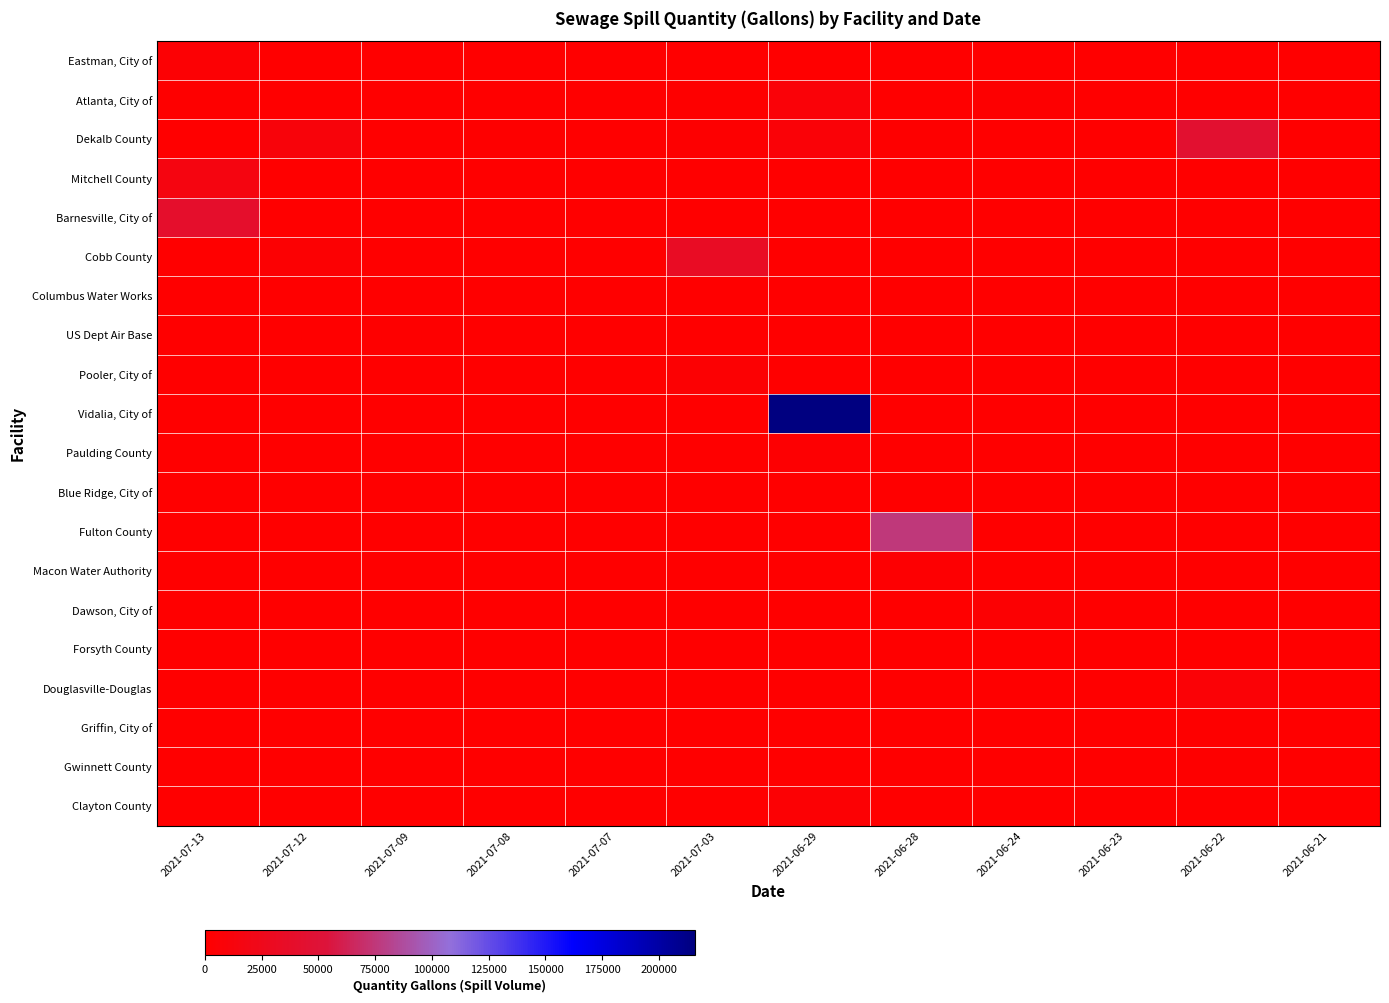

Reading right to left, what are all the values shown in this chart?

Eastman, City of: 2021-06-21=0	2021-06-22=0	2021-06-23=0	2021-06-24=0	2021-06-28=0	2021-06-29=0	2021-07-03=0	2021-07-07=0	2021-07-08=0	2021-07-09=0	2021-07-12=0	2021-07-13=4500
Atlanta, City of: 2021-06-21=0	2021-06-22=0	2021-06-23=0	2021-06-24=2180	2021-06-28=580	2021-06-29=8160	2021-07-03=1350	2021-07-07=0	2021-07-08=720	2021-07-09=825	2021-07-12=0	2021-07-13=990
Dekalb County: 2021-06-21=0	2021-06-22=44700	2021-06-23=45	2021-06-24=15	2021-06-28=1000	2021-06-29=7170	2021-07-03=1980	2021-07-07=10	2021-07-08=1640	2021-07-09=150	2021-07-12=9500	2021-07-13=0
Mitchell County: 2021-06-21=0	2021-06-22=0	2021-06-23=0	2021-06-24=0	2021-06-28=0	2021-06-29=0	2021-07-03=0	2021-07-07=0	2021-07-08=0	2021-07-09=0	2021-07-12=0	2021-07-13=15480
Barnesville, City of: 2021-06-21=0	2021-06-22=0	2021-06-23=0	2021-06-24=0	2021-06-28=0	2021-06-29=0	2021-07-03=0	2021-07-07=0	2021-07-08=0	2021-07-09=0	2021-07-12=0	2021-07-13=39690
Cobb County: 2021-06-21=0	2021-06-22=0	2021-06-23=0	2021-06-24=0	2021-06-28=0	2021-06-29=260	2021-07-03=33075	2021-07-07=0	2021-07-08=0	2021-07-09=0	2021-07-12=4050	2021-07-13=0
Columbus Water Works: 2021-06-21=0	2021-06-22=0	2021-06-23=0	2021-06-24=0	2021-06-28=0	2021-06-29=0	2021-07-03=0	2021-07-07=0	2021-07-08=0	2021-07-09=829	2021-07-12=0	2021-07-13=0
US Dept Air Base: 2021-06-21=0	2021-06-22=0	2021-06-23=0	2021-06-24=0	2021-06-28=0	2021-06-29=0	2021-07-03=0	2021-07-07=0	2021-07-08=0	2021-07-09=1052	2021-07-12=0	2021-07-13=0
Pooler, City of: 2021-06-21=0	2021-06-22=0	2021-06-23=0	2021-06-24=0	2021-06-28=0	2021-06-29=0	2021-07-03=4000	2021-07-07=0	2021-07-08=0	2021-07-09=0	2021-07-12=0	2021-07-13=0
Vidalia, City of: 2021-06-21=0	2021-06-22=0	2021-06-23=0	2021-06-24=0	2021-06-28=0	2021-06-29=216000	2021-07-03=0	2021-07-07=0	2021-07-08=0	2021-07-09=0	2021-07-12=0	2021-07-13=0
Paulding County: 2021-06-21=0	2021-06-22=0	2021-06-23=0	2021-06-24=0	2021-06-28=0	2021-06-29=2985	2021-07-03=0	2021-07-07=0	2021-07-08=0	2021-07-09=0	2021-07-12=0	2021-07-13=0
Blue Ridge, City of: 2021-06-21=0	2021-06-22=0	2021-06-23=0	2021-06-24=0	2021-06-28=0	2021-06-29=200	2021-07-03=0	2021-07-07=0	2021-07-08=0	2021-07-09=0	2021-07-12=0	2021-07-13=0
Fulton County: 2021-06-21=0	2021-06-22=0	2021-06-23=0	2021-06-24=0	2021-06-28=75330	2021-06-29=0	2021-07-03=0	2021-07-07=0	2021-07-08=0	2021-07-09=0	2021-07-12=0	2021-07-13=0
Macon Water Authority: 2021-06-21=0	2021-06-22=0	2021-06-23=0	2021-06-24=0	2021-06-28=2700	2021-06-29=0	2021-07-03=0	2021-07-07=0	2021-07-08=0	2021-07-09=0	2021-07-12=0	2021-07-13=0
Dawson, City of: 2021-06-21=0	2021-06-22=0	2021-06-23=0	2021-06-24=3660	2021-06-28=0	2021-06-29=0	2021-07-03=0	2021-07-07=0	2021-07-08=0	2021-07-09=0	2021-07-12=0	2021-07-13=0
Forsyth County: 2021-06-21=0	2021-06-22=0	2021-06-23=75	2021-06-24=0	2021-06-28=0	2021-06-29=0	2021-07-03=0	2021-07-07=0	2021-07-08=0	2021-07-09=0	2021-07-12=0	2021-07-13=0
Douglasville-Douglas: 2021-06-21=0	2021-06-22=6000	2021-06-23=0	2021-06-24=0	2021-06-28=0	2021-06-29=0	2021-07-03=0	2021-07-07=0	2021-07-08=0	2021-07-09=0	2021-07-12=0	2021-07-13=0
Griffin, City of: 2021-06-21=0	2021-06-22=1000	2021-06-23=0	2021-06-24=0	2021-06-28=0	2021-06-29=0	2021-07-03=0	2021-07-07=0	2021-07-08=0	2021-07-09=0	2021-07-12=0	2021-07-13=0
Gwinnett County: 2021-06-21=0	2021-06-22=1199	2021-06-23=0	2021-06-24=0	2021-06-28=0	2021-06-29=0	2021-07-03=0	2021-07-07=0	2021-07-08=0	2021-07-09=0	2021-07-12=0	2021-07-13=0
Clayton County: 2021-06-21=0	2021-06-22=0	2021-06-23=0	2021-06-24=0	2021-06-28=0	2021-06-29=4860	2021-07-03=0	2021-07-07=0	2021-07-08=0	2021-07-09=0	2021-07-12=0	2021-07-13=0